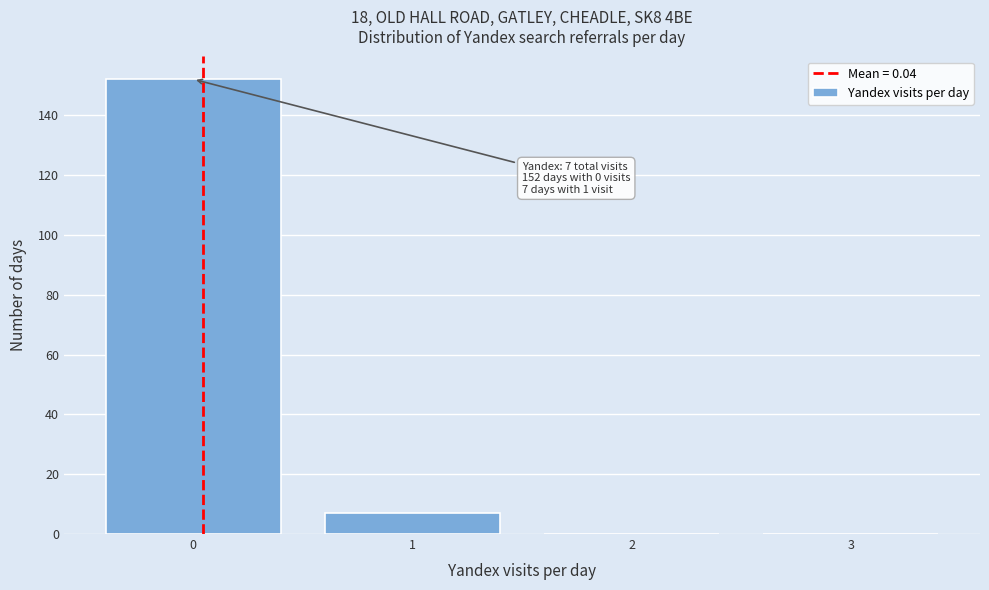

Reading left to right, what are all the values shown in this chart?

0=152	1=7	2=0	3=0